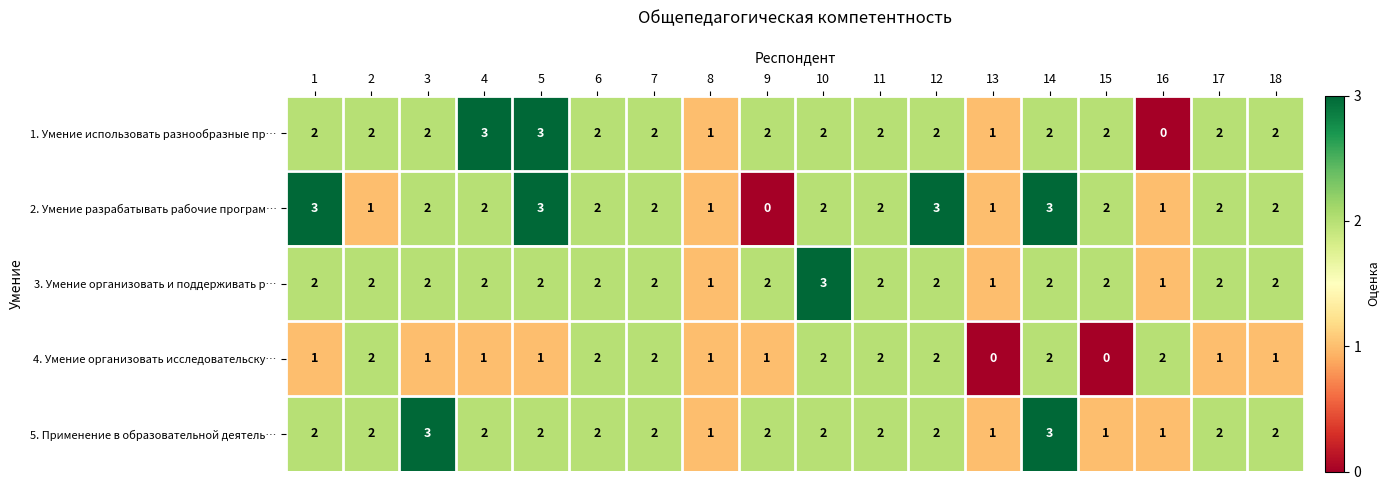

What is the greatest value displayed?

3